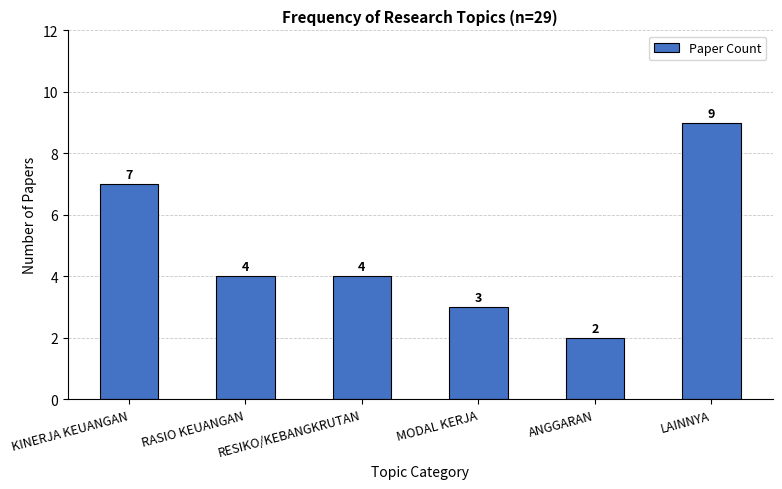

Is it true that the value at KINERJA KEUANGAN is 3?

False